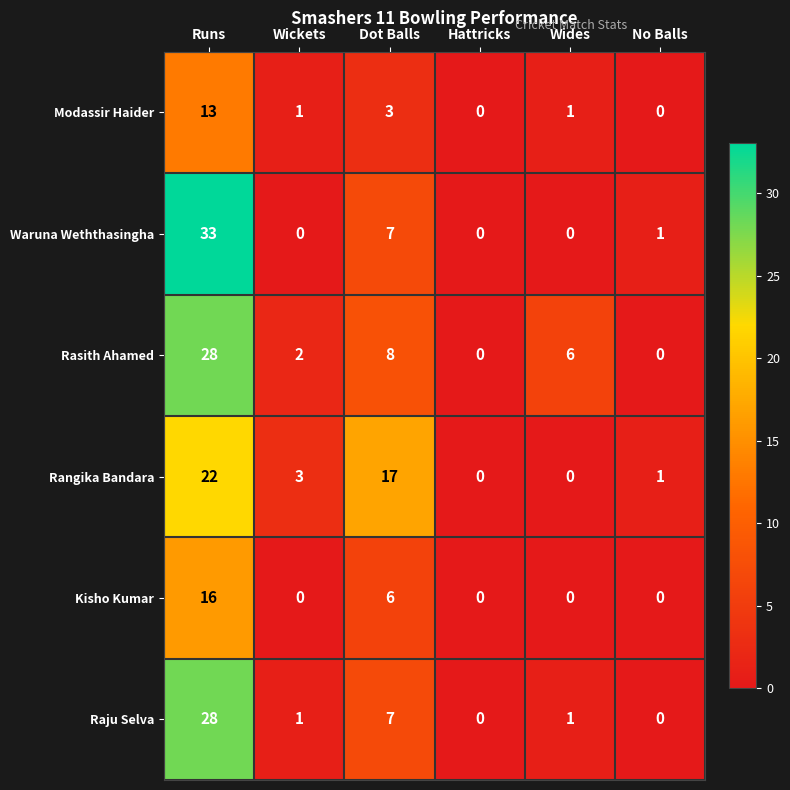

What is the difference between the second highest and second lowest values in the Waruna Weththasingha series?

7